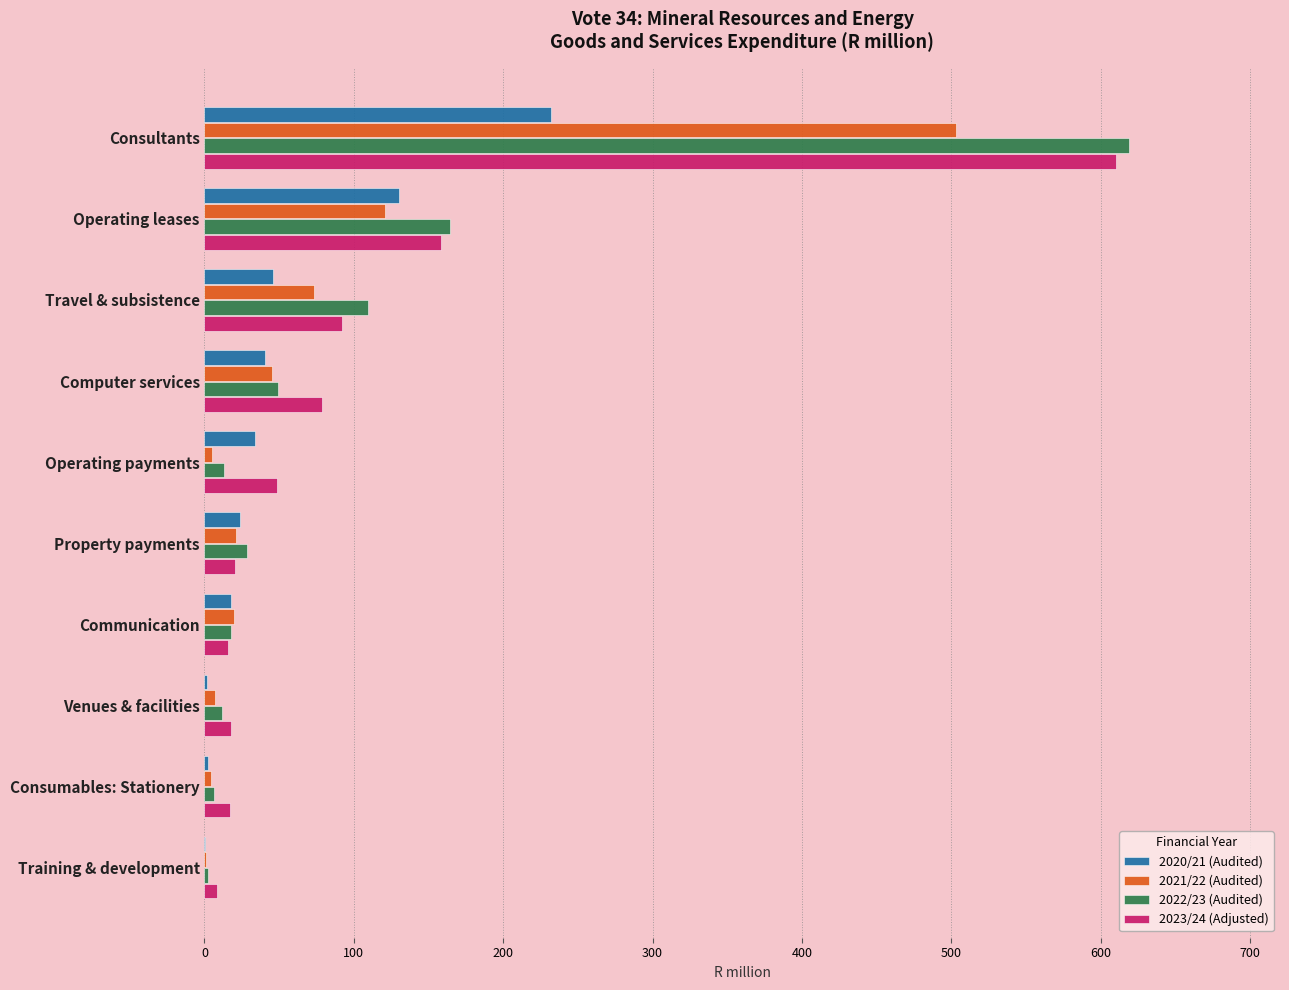

True or false: 2022/23 (Audited) has a value of 28.4 at Property payments.

True